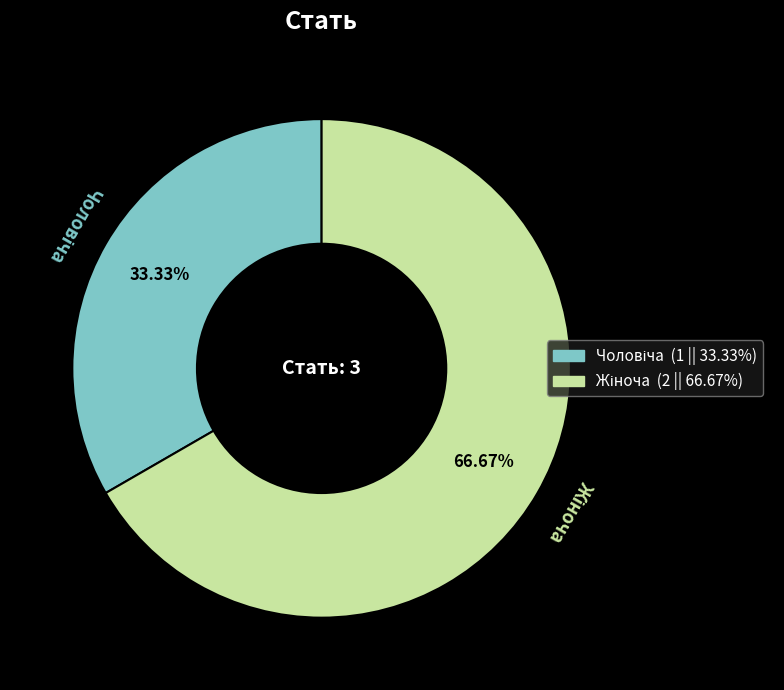

Does any single category account for the majority?

Yes